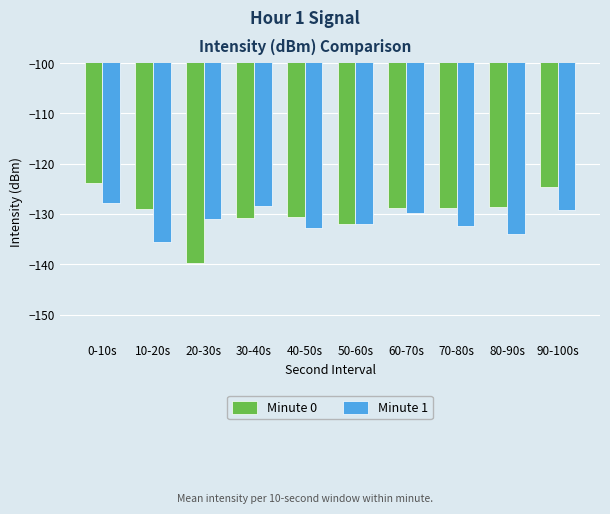

List the series in order of their peak value, highest first.

Minute 0, Minute 1